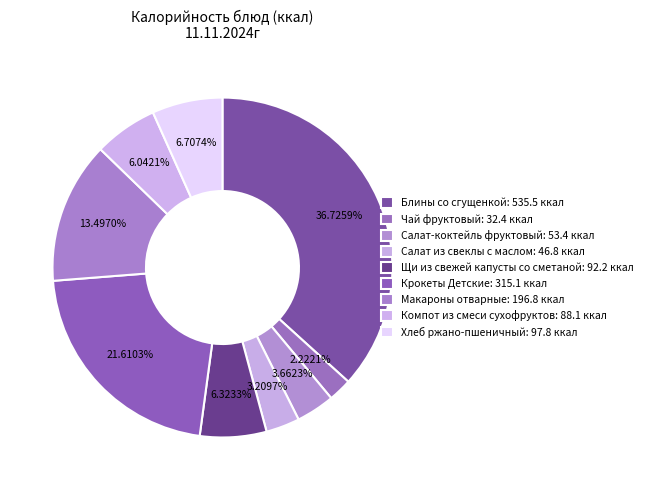

Does Крокеты Детские represent more than half of the total?

No